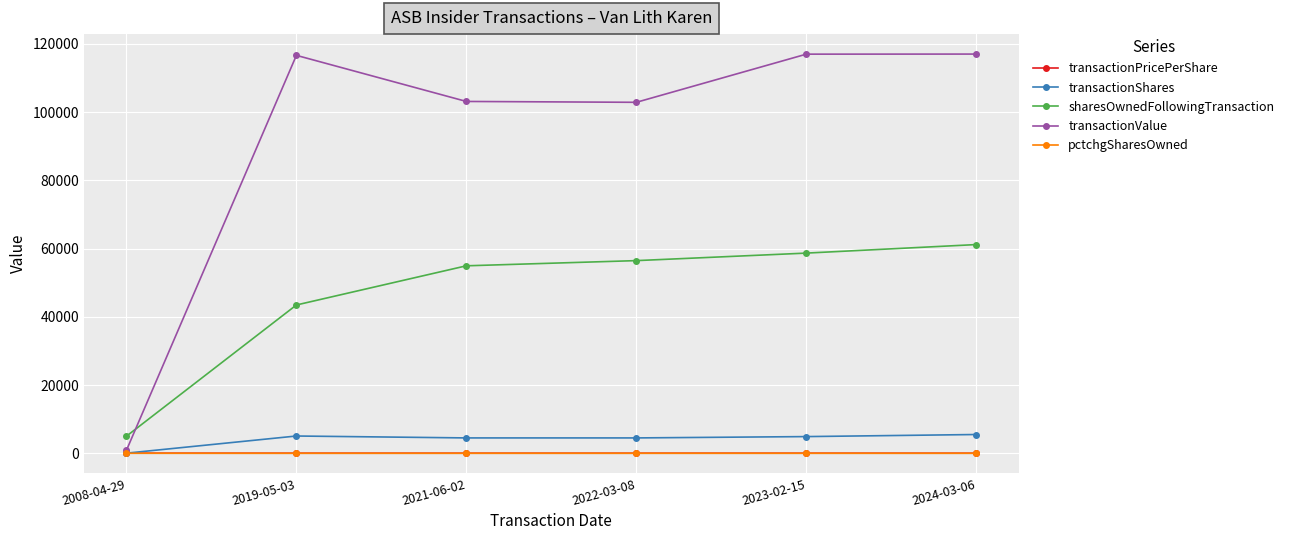

True or false: transactionShares has more than 2 points higher than both neighbors.

False